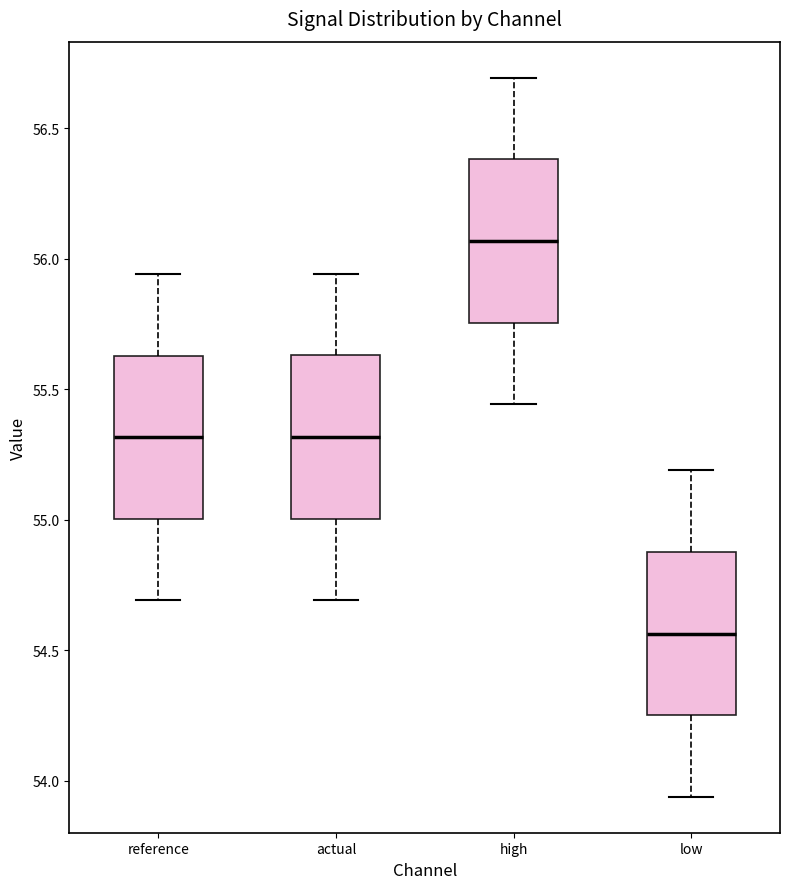

Where does the lower whisker of the box for actual end on the y-axis? The values are not printed on the chart, so give them approximately, as read against the axis.

54.70